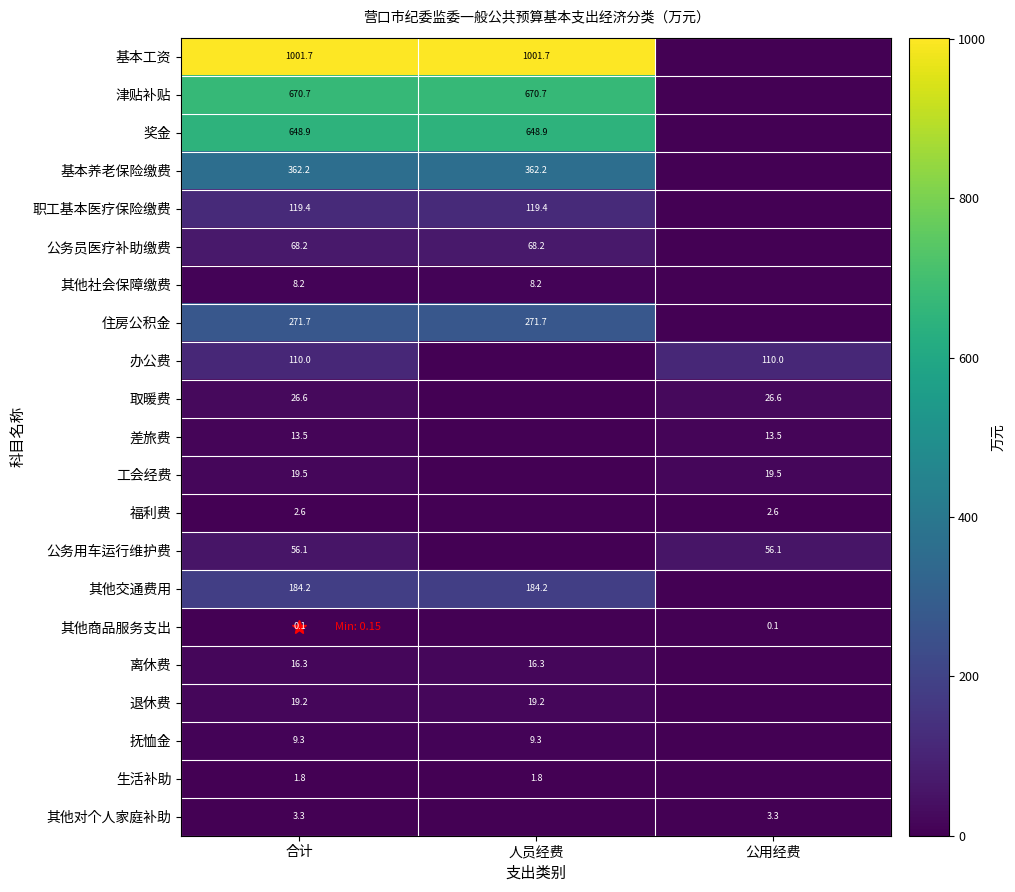

Is it true that 津贴补贴 equals 407.9 at 人员经费?

False